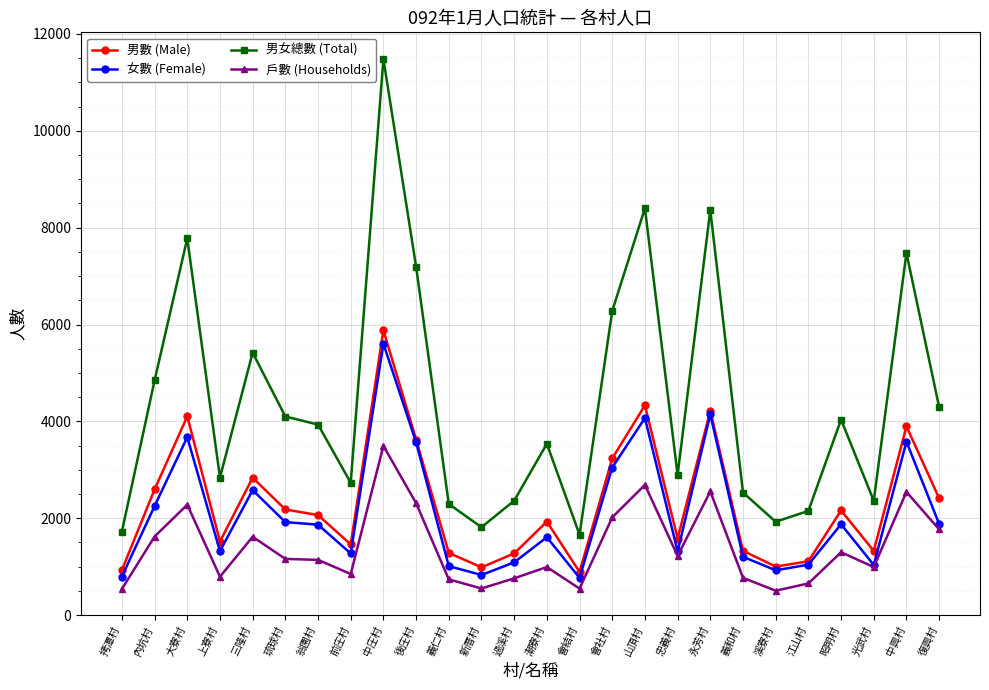

What is the maximum value for 男數 (Male)?

5880